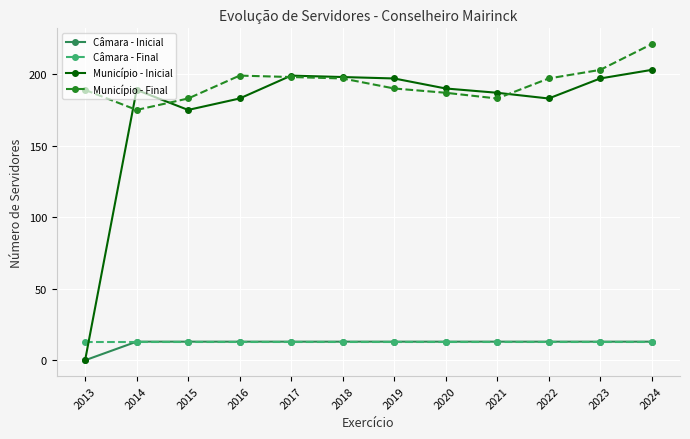

What is the difference between the maximum and minimum values in the Município - Inicial series?

203